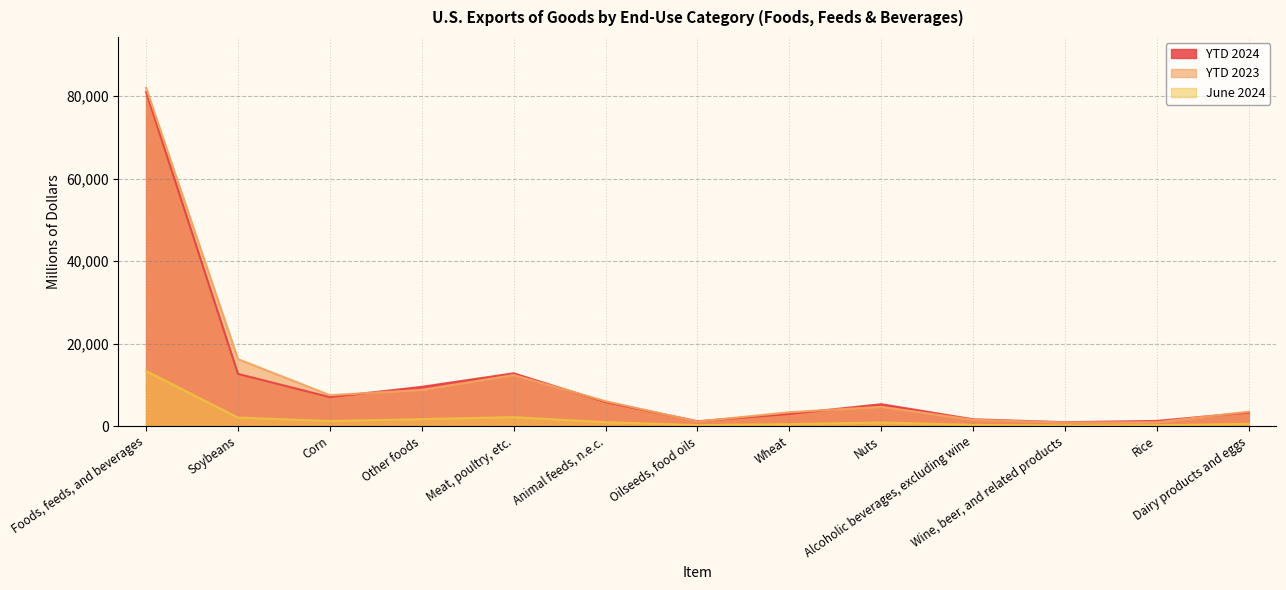

The value of June 2024 at Soybeans is 1244. True or false?

False